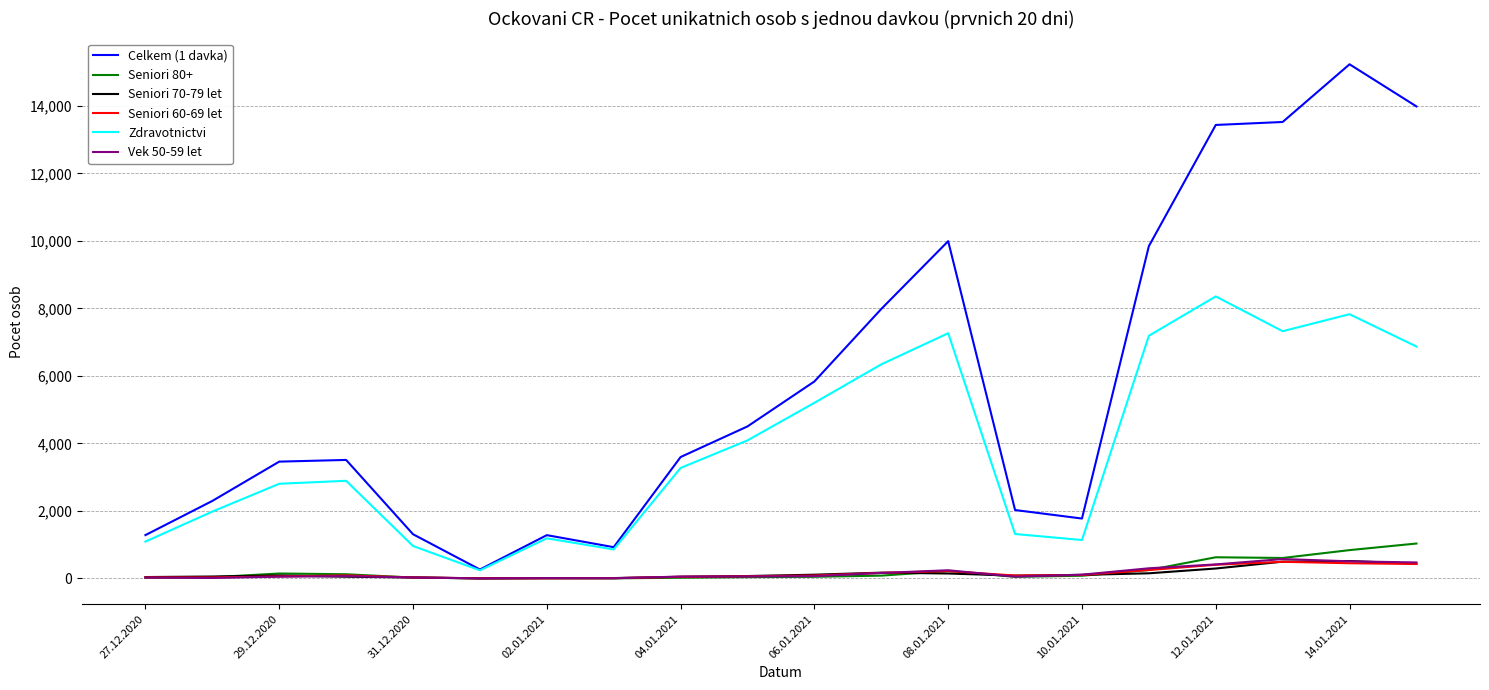

Which series has the largest total across all categories?

Celkem (1 davka)